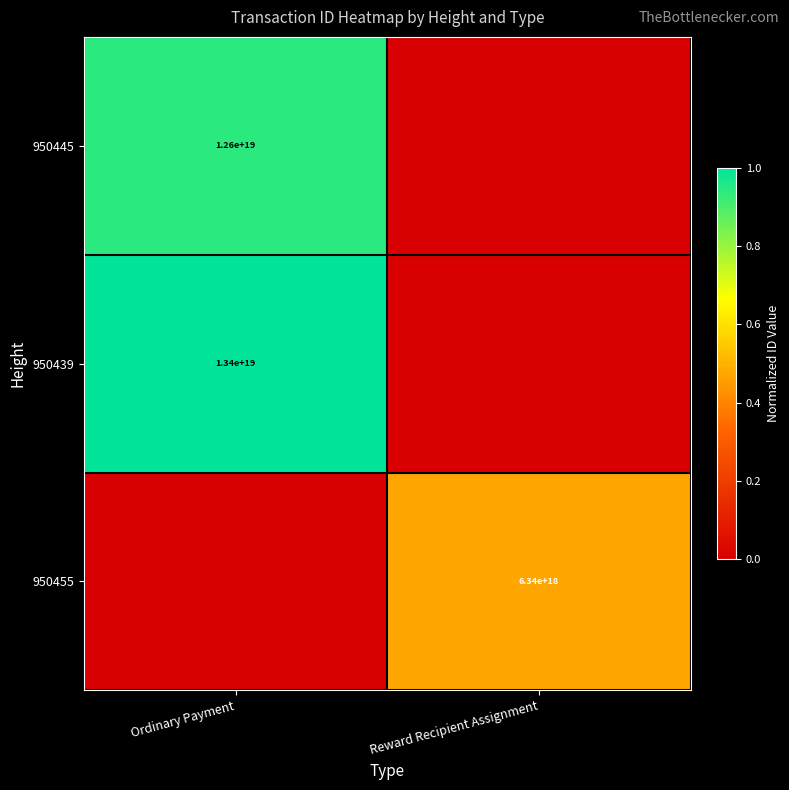

The value of 950455 at Reward Recipient Assignment is 6340000000000000000. True or false?

True